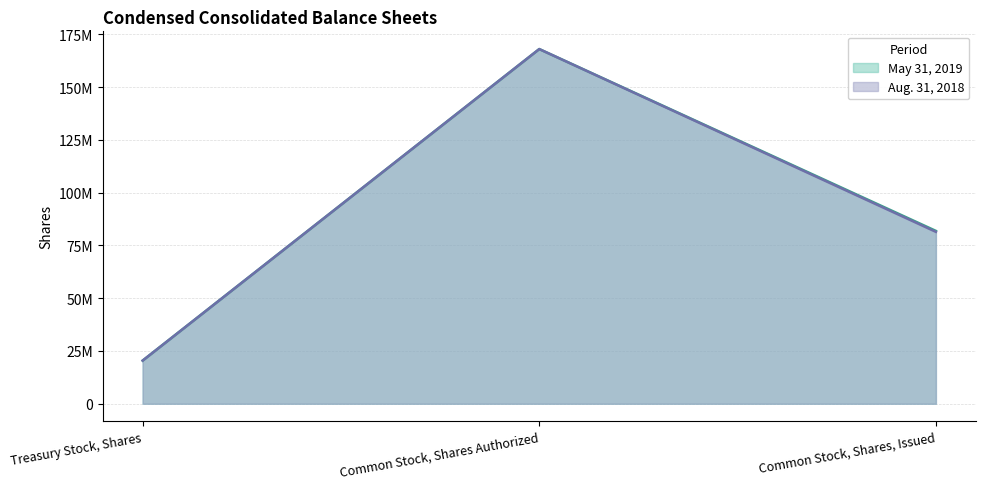

The Aug. 31, 2018 series shows 81423584 at Common Stock, Shares, Issued. True or false?

True